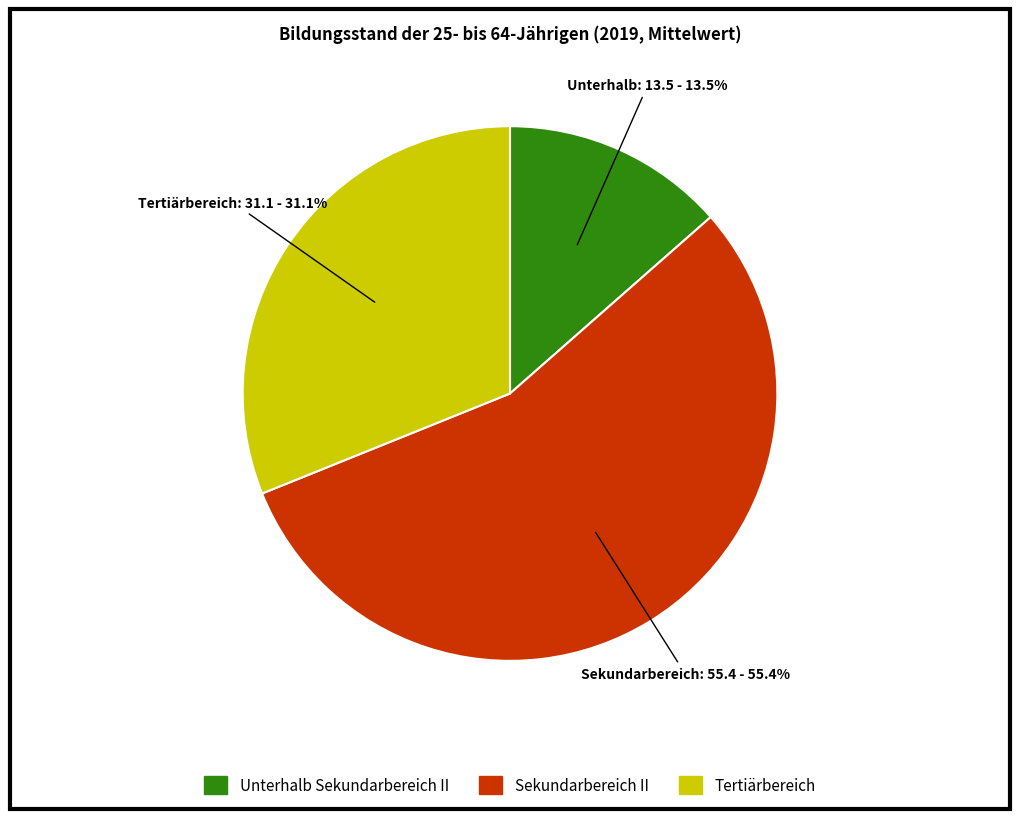

Rank the categories by value from highest to lowest.

Sekundarbereich II, Tertiärbereich, Unterhalb Sekundarbereich II